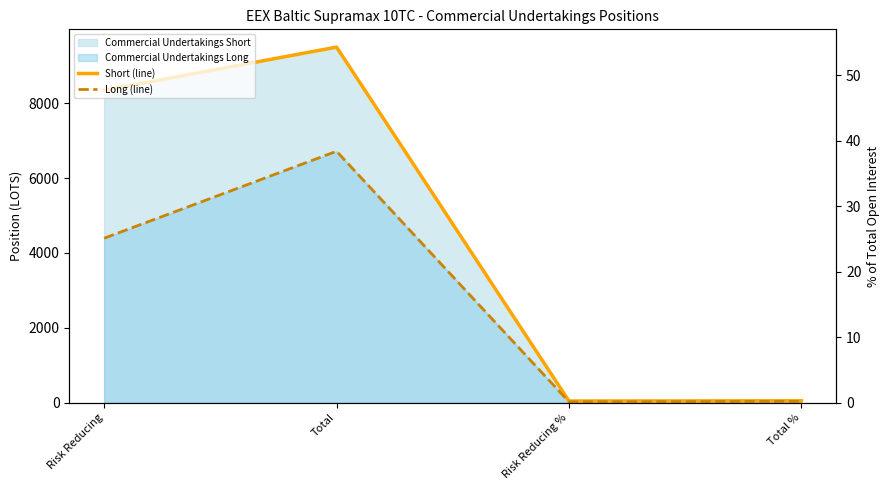

What is the sum of all Long (line) values?

11170.6